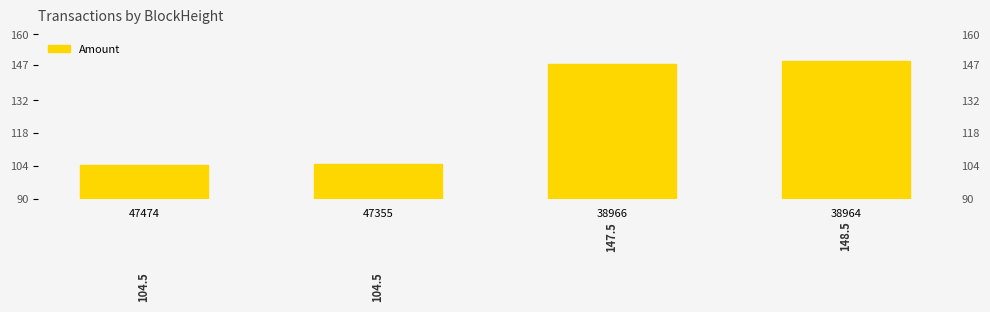

List the labels in order of value, largest first.

38964, 38966, 47355, 47474